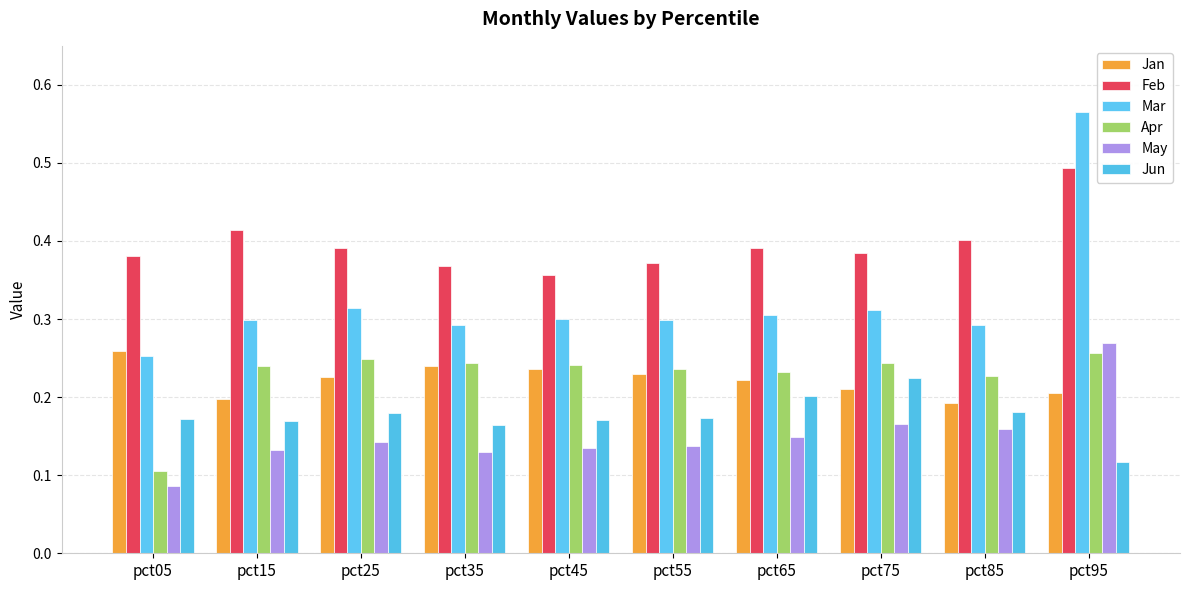

Which series changed the most between pct65 and pct75?

Jun